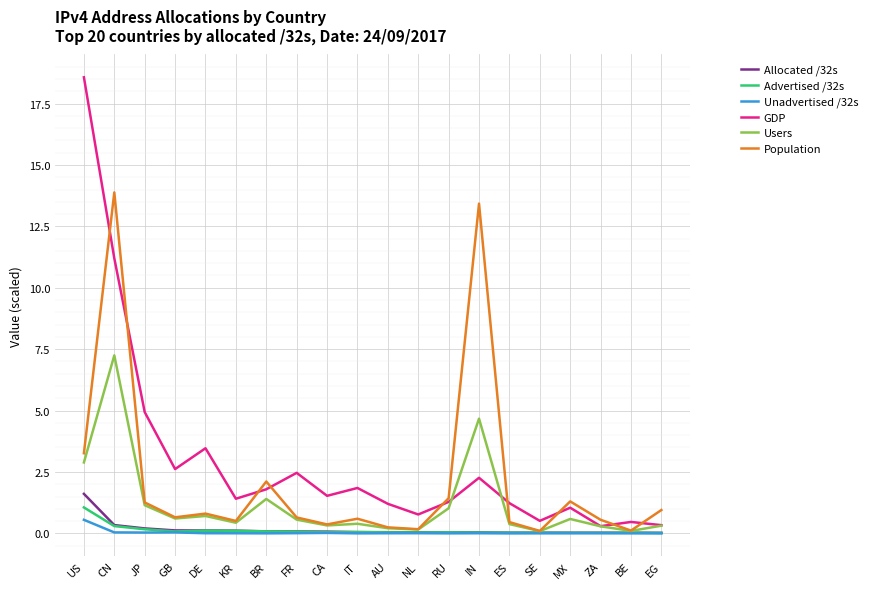

Which series has the largest range (max minus min)?

GDP